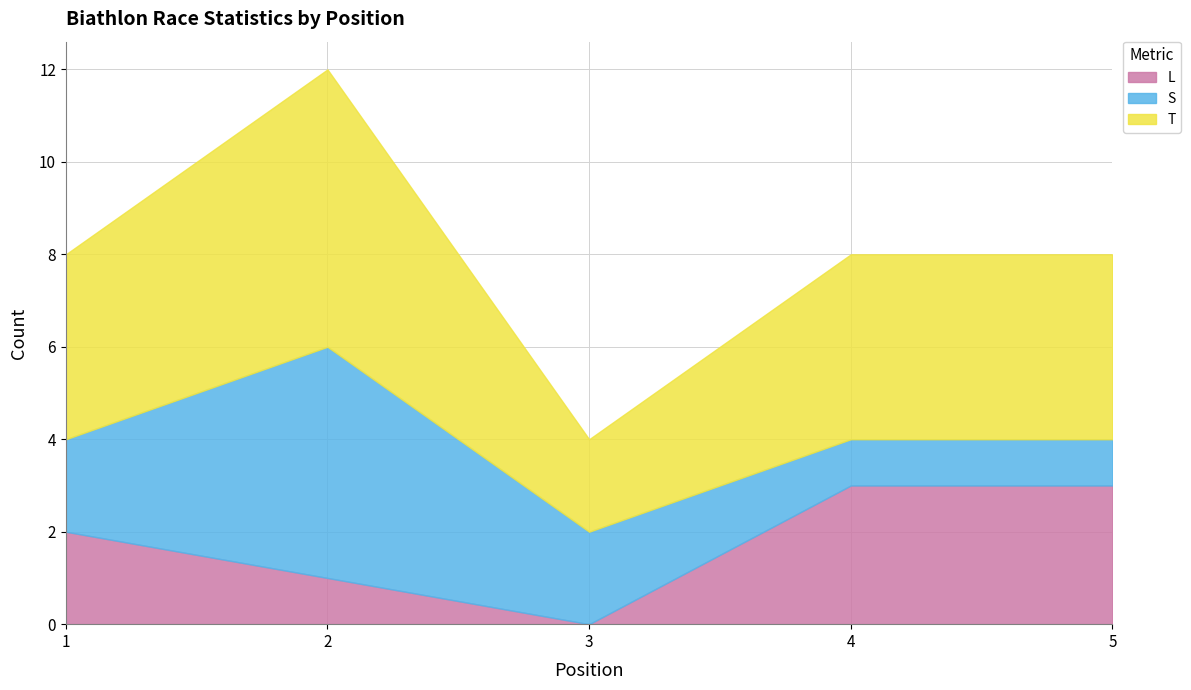

What is the value of the T point at the 4th from the left?

4